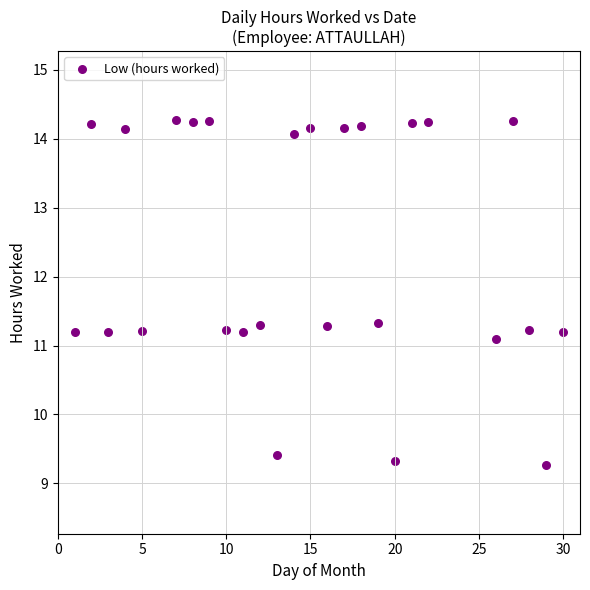

What Y value in the scatter plot is closest to 11?

11.1